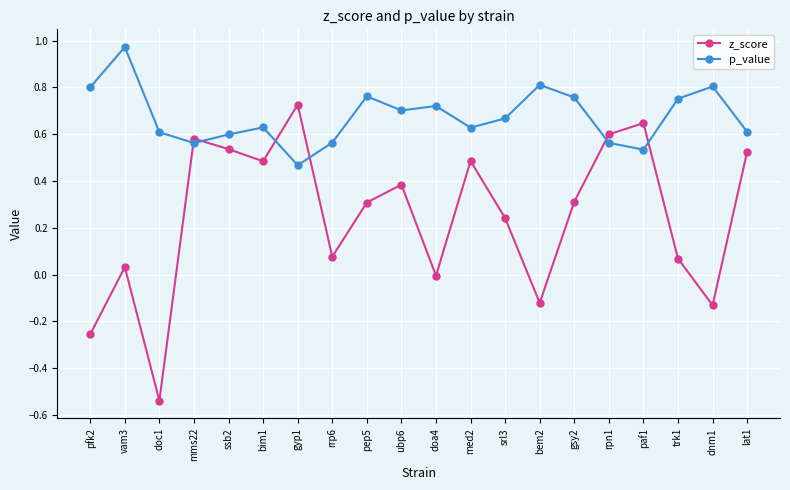

What position from the right is gyp1?

14